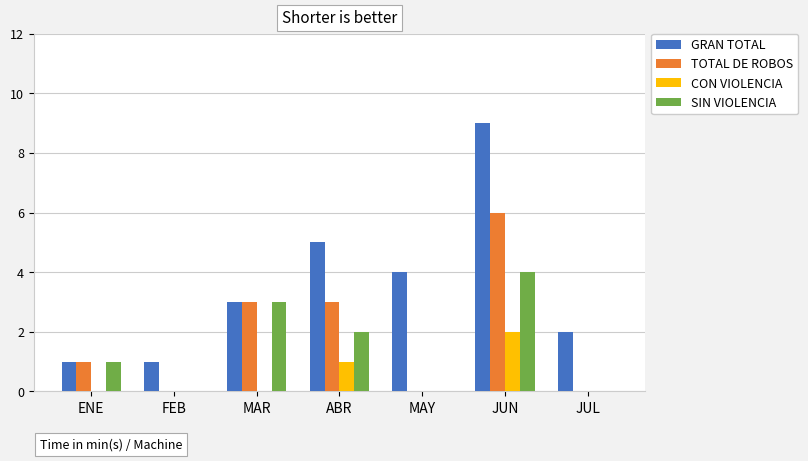

The CON VIOLENCIA series shows 2 at JUN. True or false?

True